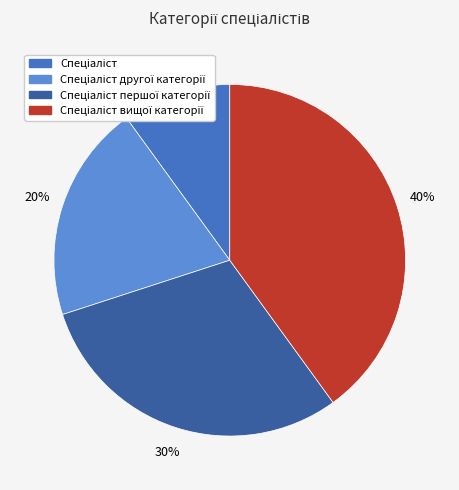

How many segments does this pie chart have?

4